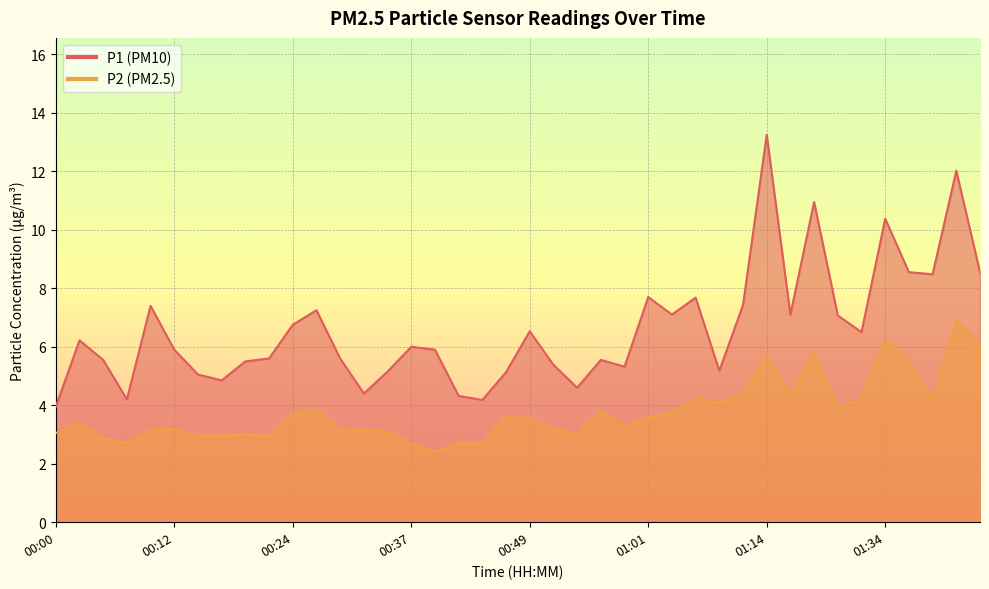

Rank the series by their average value, from lowest to highest.

P2, P1